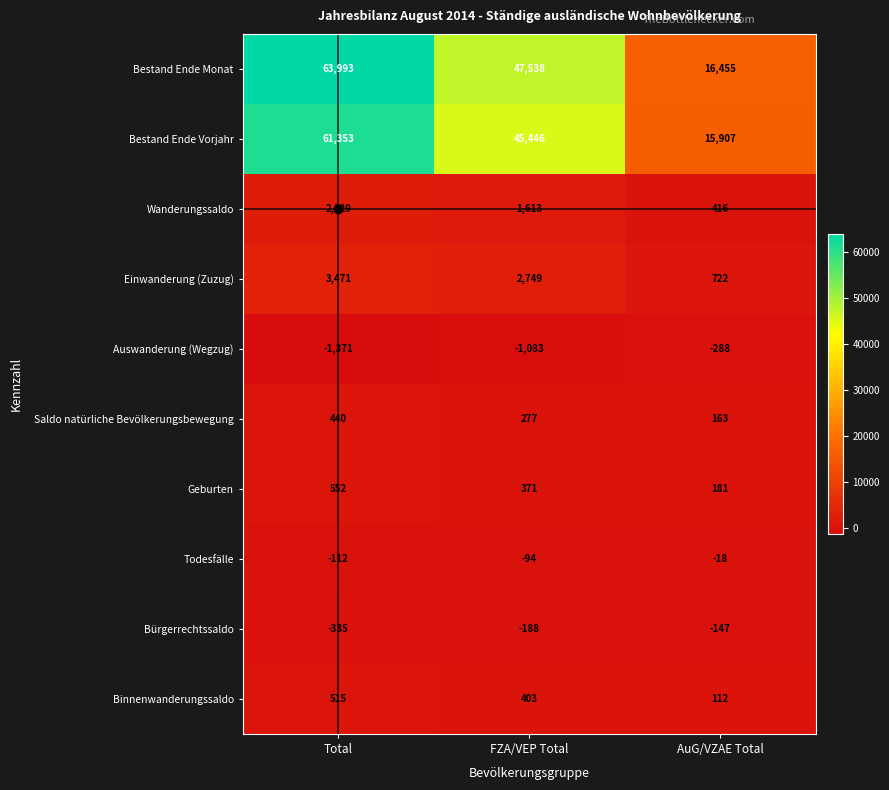

What is the difference between the maximum and minimum values in the Geburten series?

371